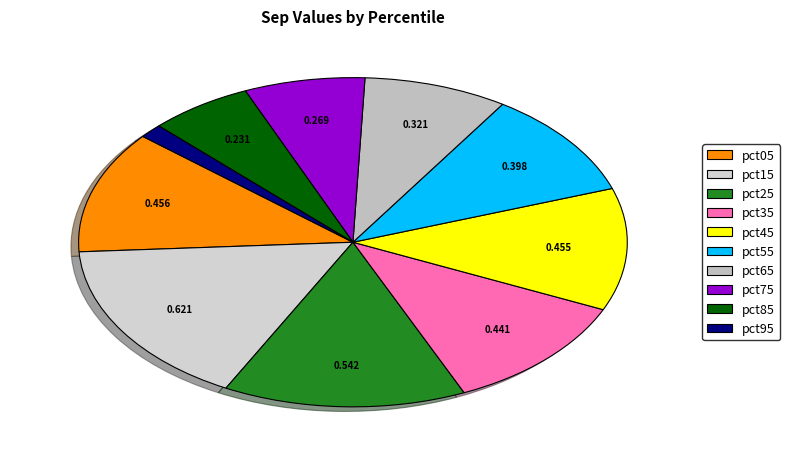

The pct25 slice represents 3% of the pie. True or false?

False